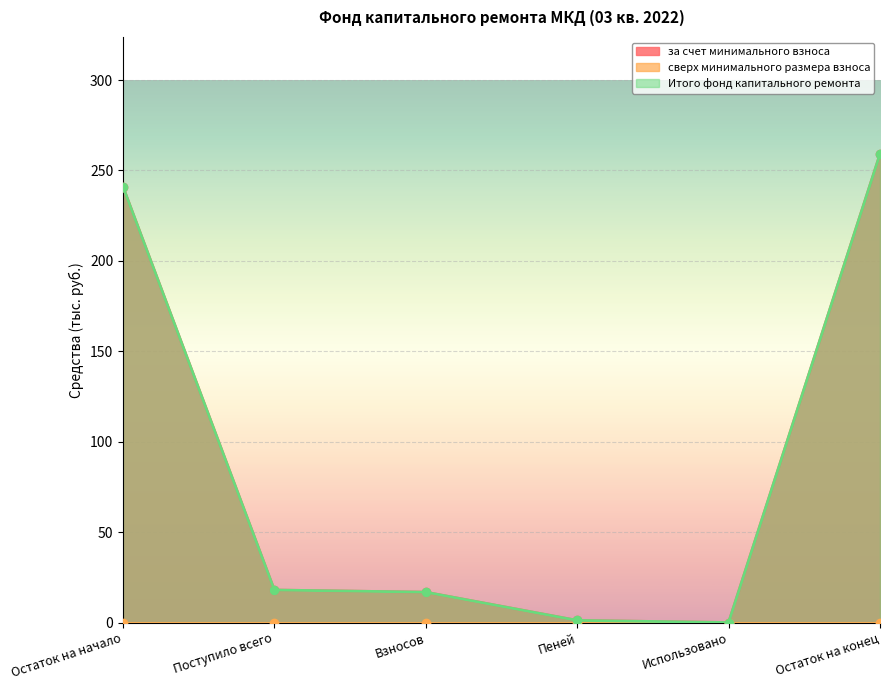

Rank the categories by за счет минимального взноса value from lowest to highest.

Использовано, Пеней, Взносов, Поступило всего, Остаток на начало, Остаток на конец